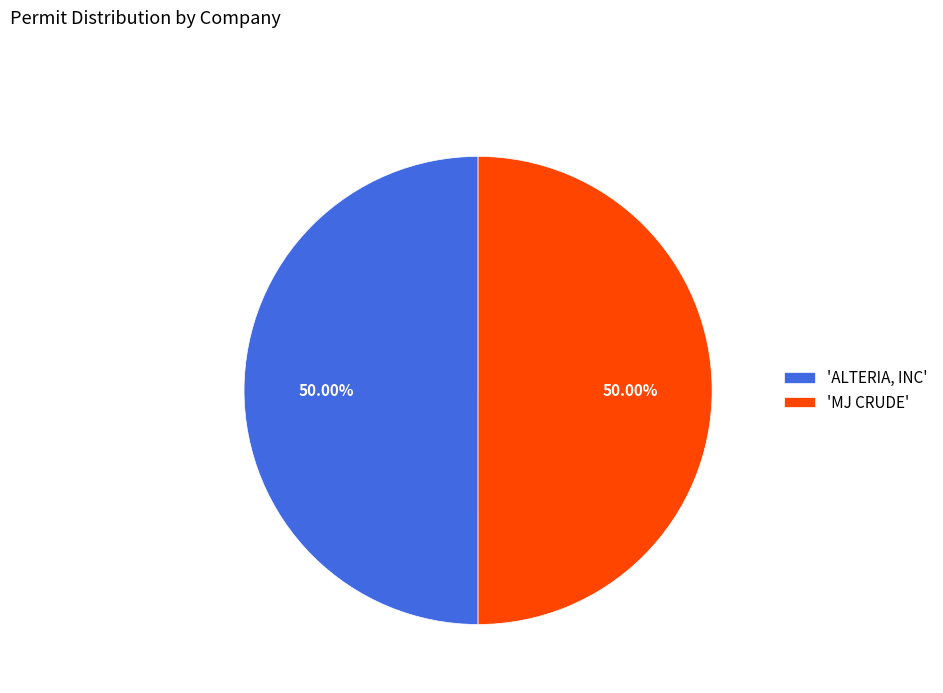

Do 'MJ CRUDE' and 'ALTERIA, INC' together represent more than half of the pie?

Yes